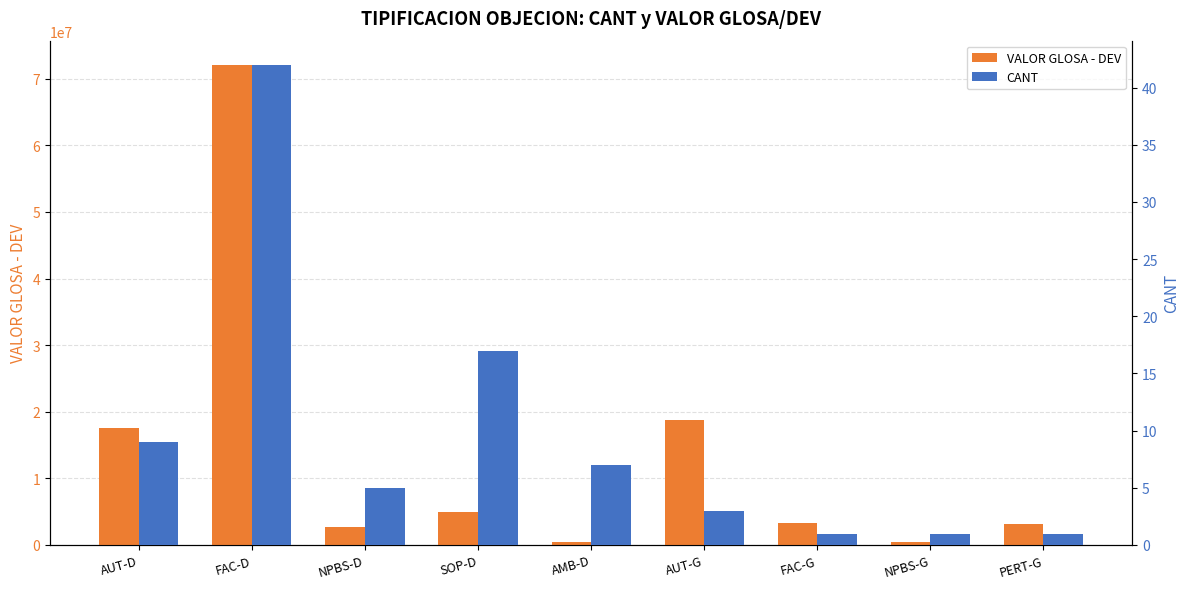

What is the minimum value shown in the chart?

1